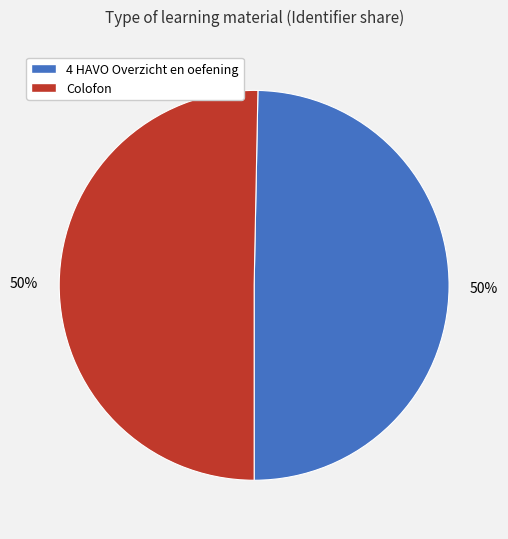

To the nearest percent, what percentage of the pie is Colofon?

50%